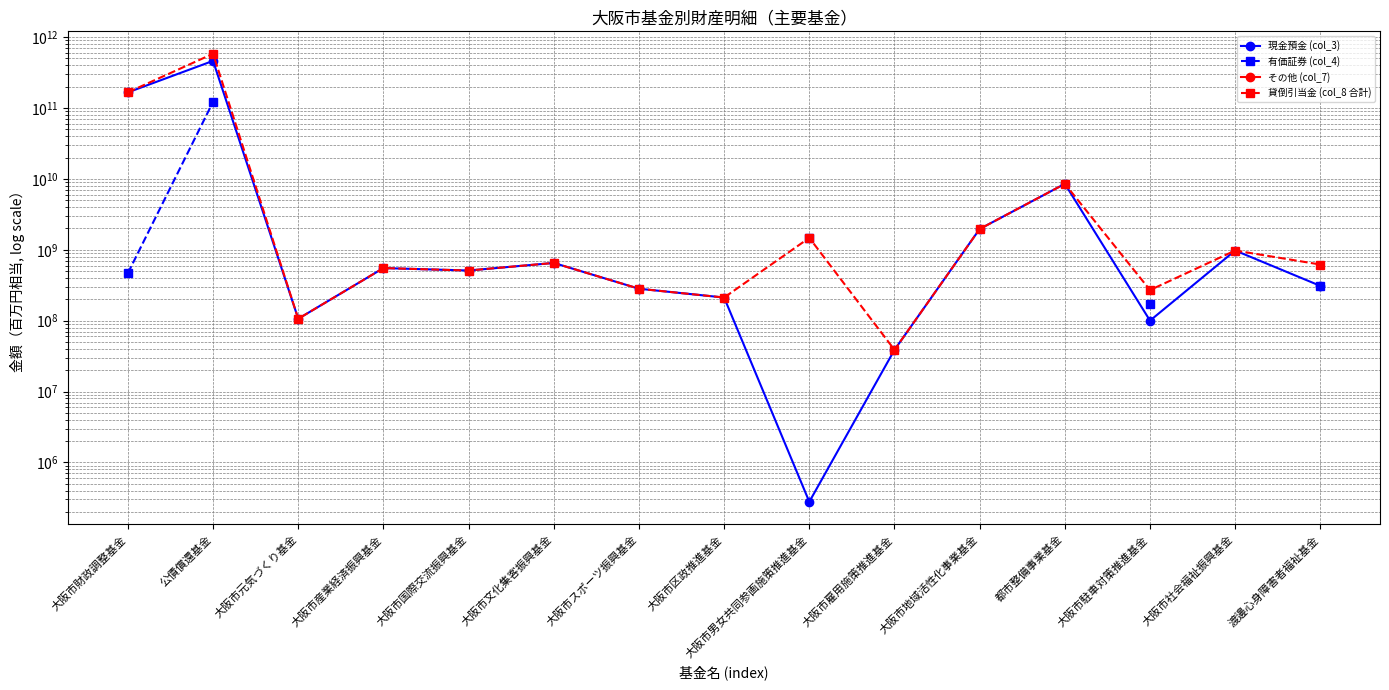

What is the label of the 3rd point from the left?

大阪市元気づくり基金